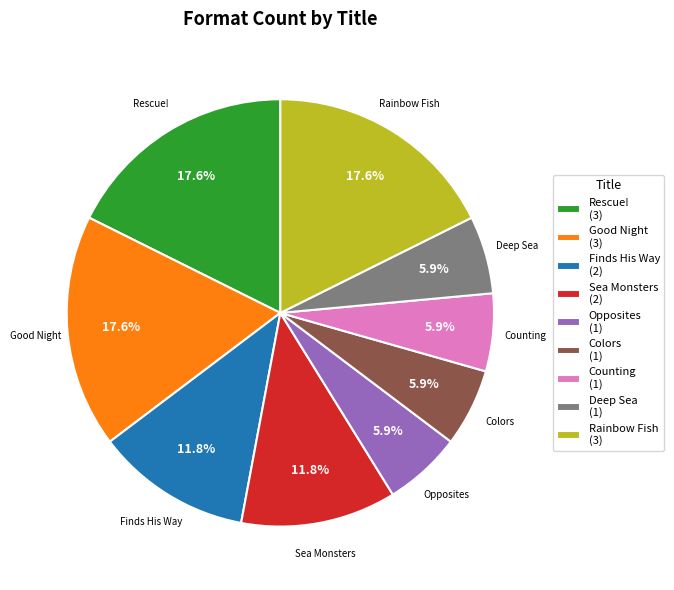

Which has a higher value, Opposites (1) or Finds His Way (2)?

Finds His Way (2)